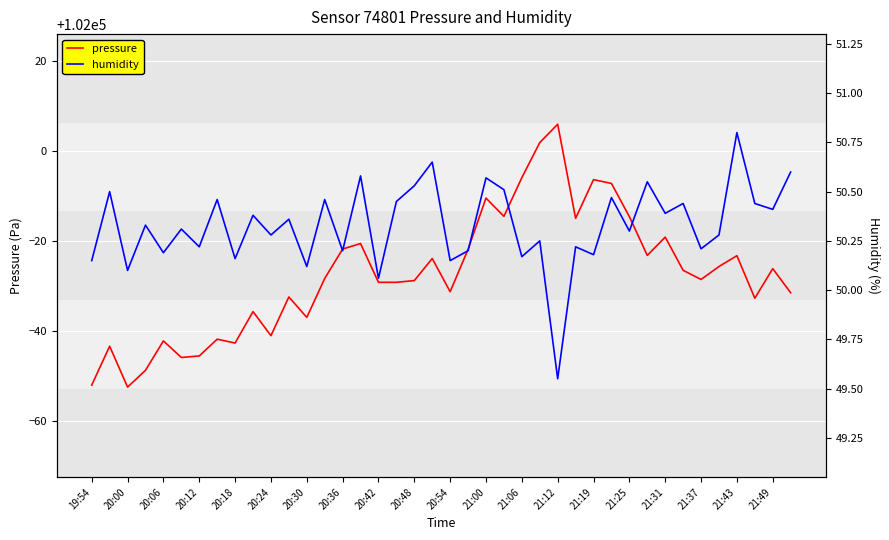

List the series in order of their peak value, lowest first.

humidity, pressure